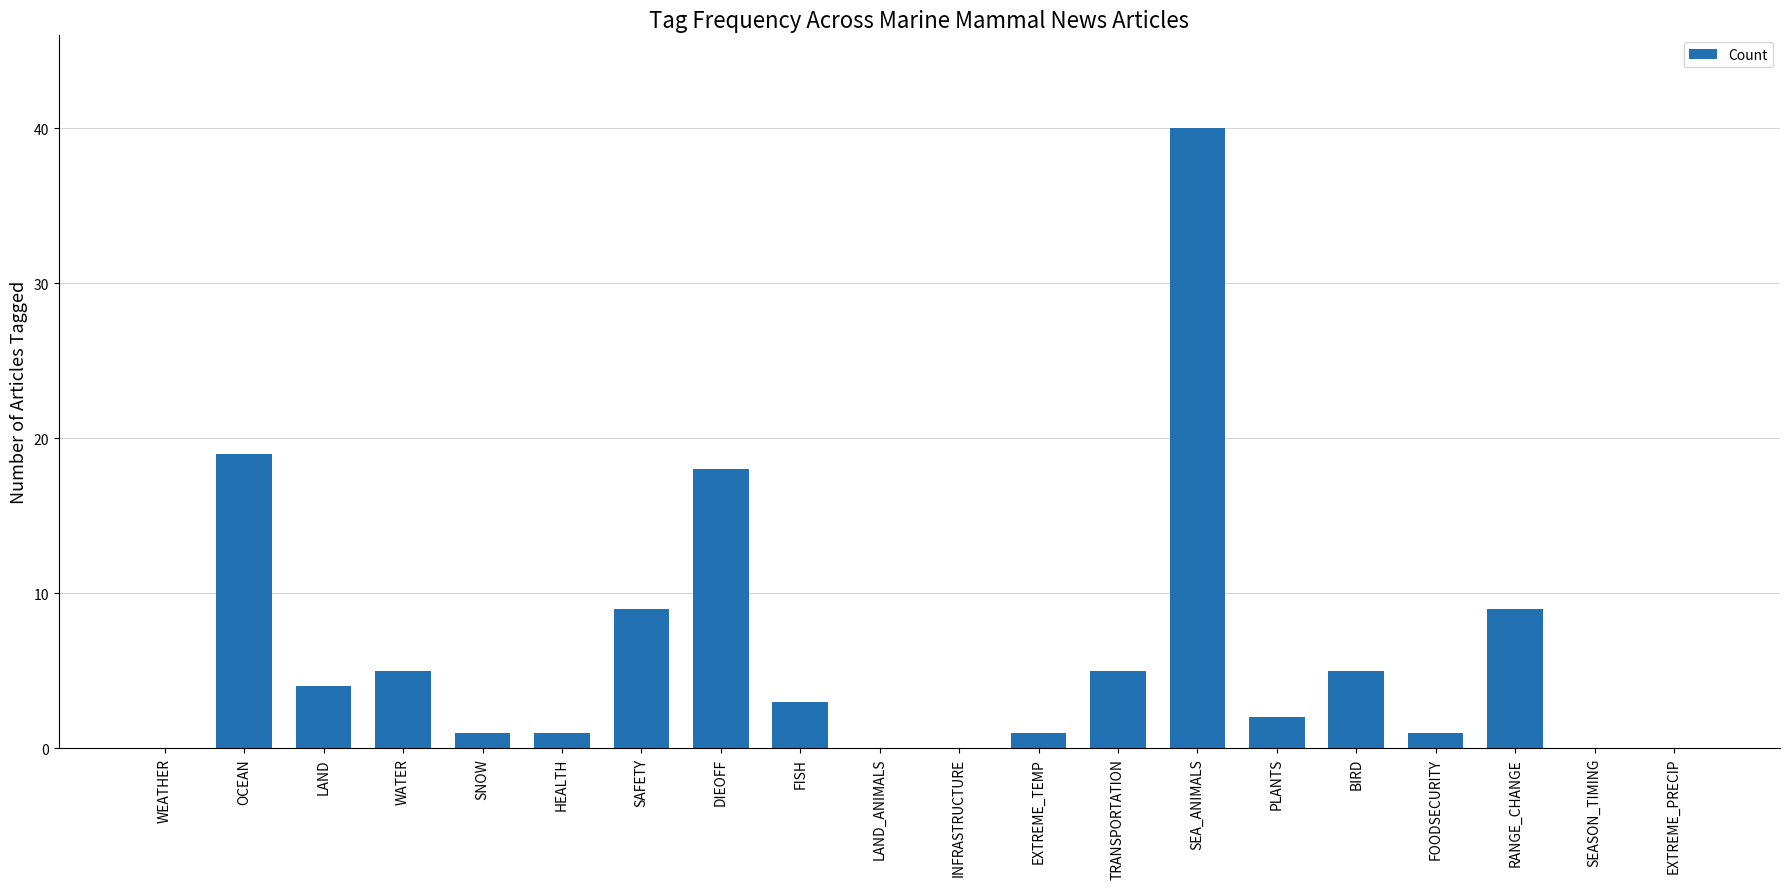

At which label is the value closest to 20?

OCEAN